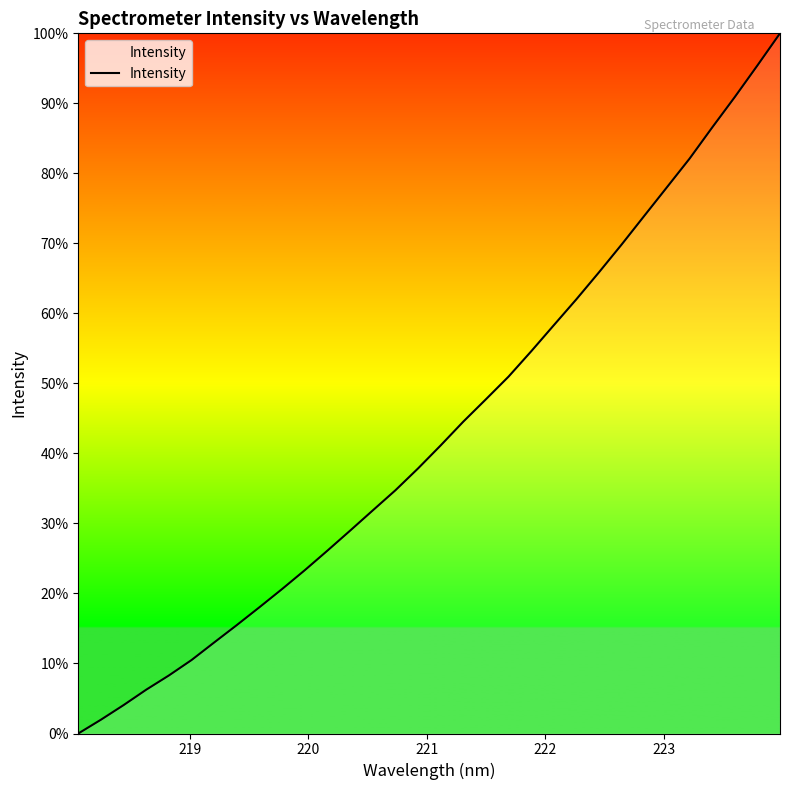

What is the average value?

43.2